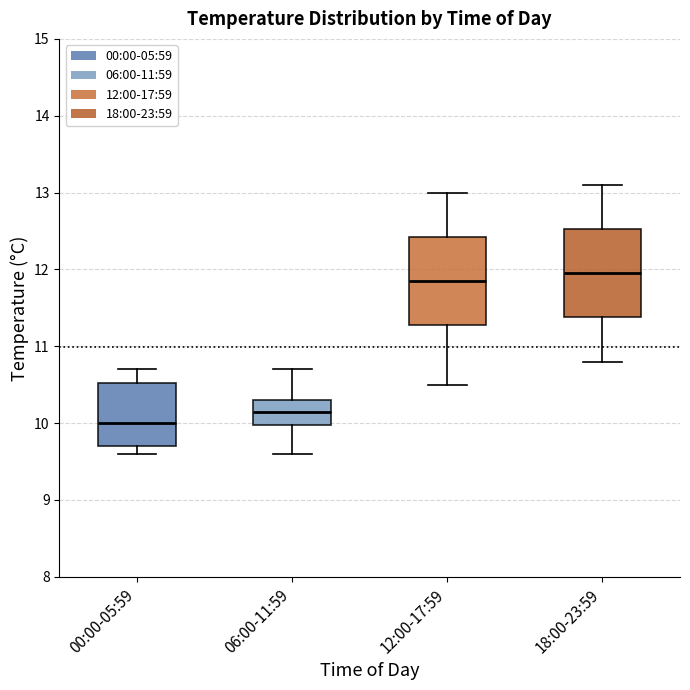

Which box's median line is the lowest?

00:00-05:59